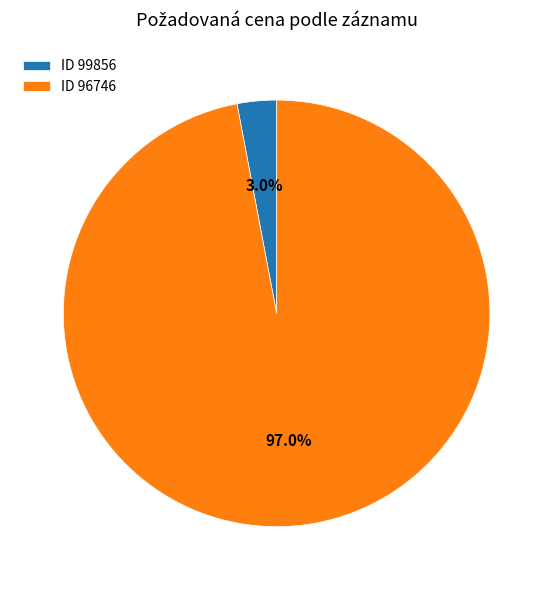

Between ID 99856 and ID 96746, which is larger?

ID 96746